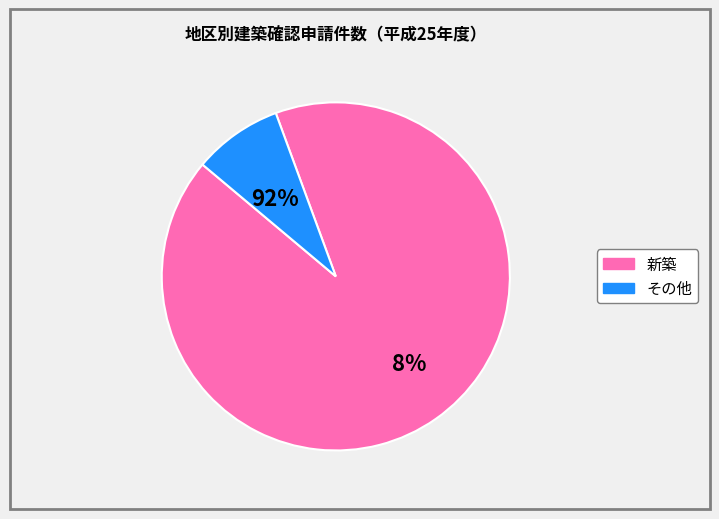

Is it true that 西富田 is 7% of the pie?

False